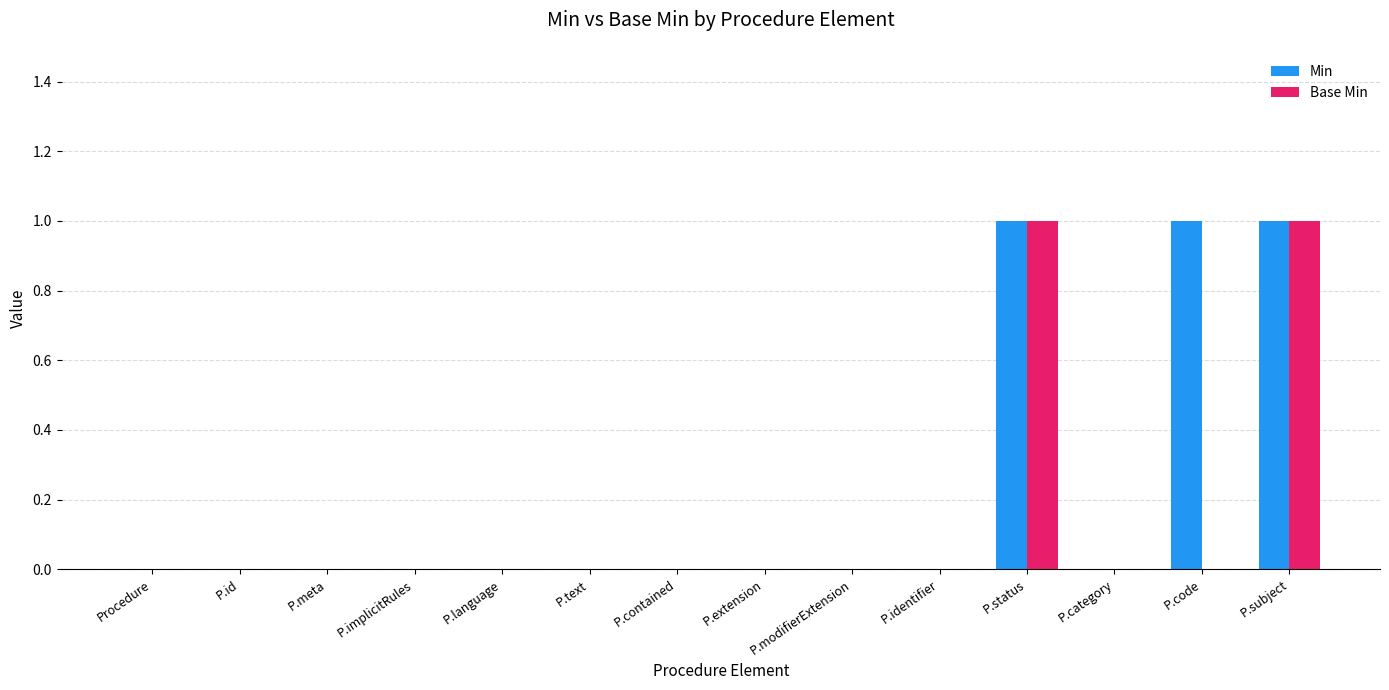

What is the maximum value shown in the chart?

1